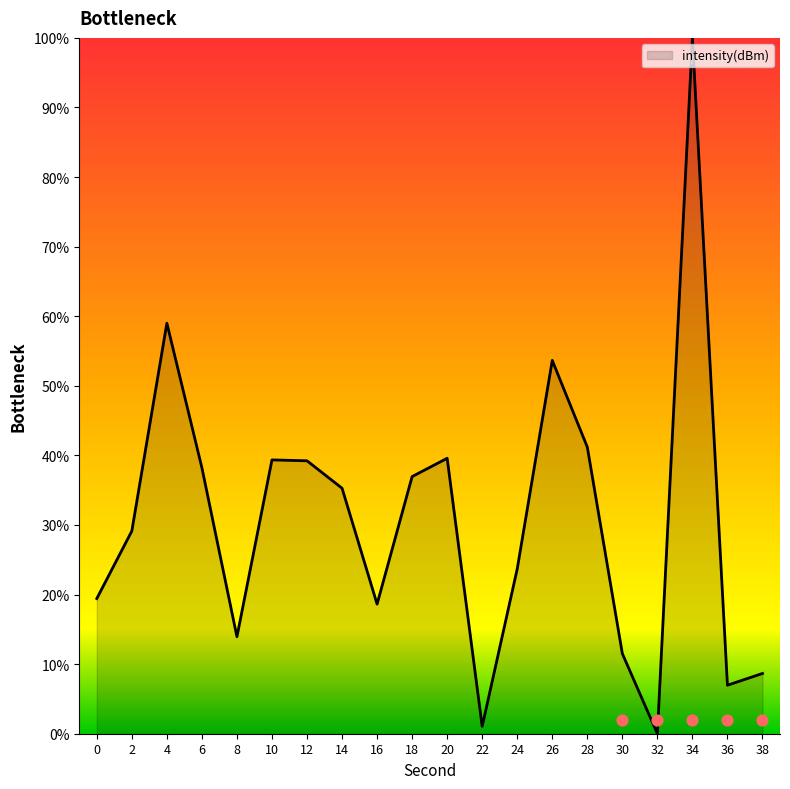

Approximately how many times larger is the value at 20 compared to 30?

3.4